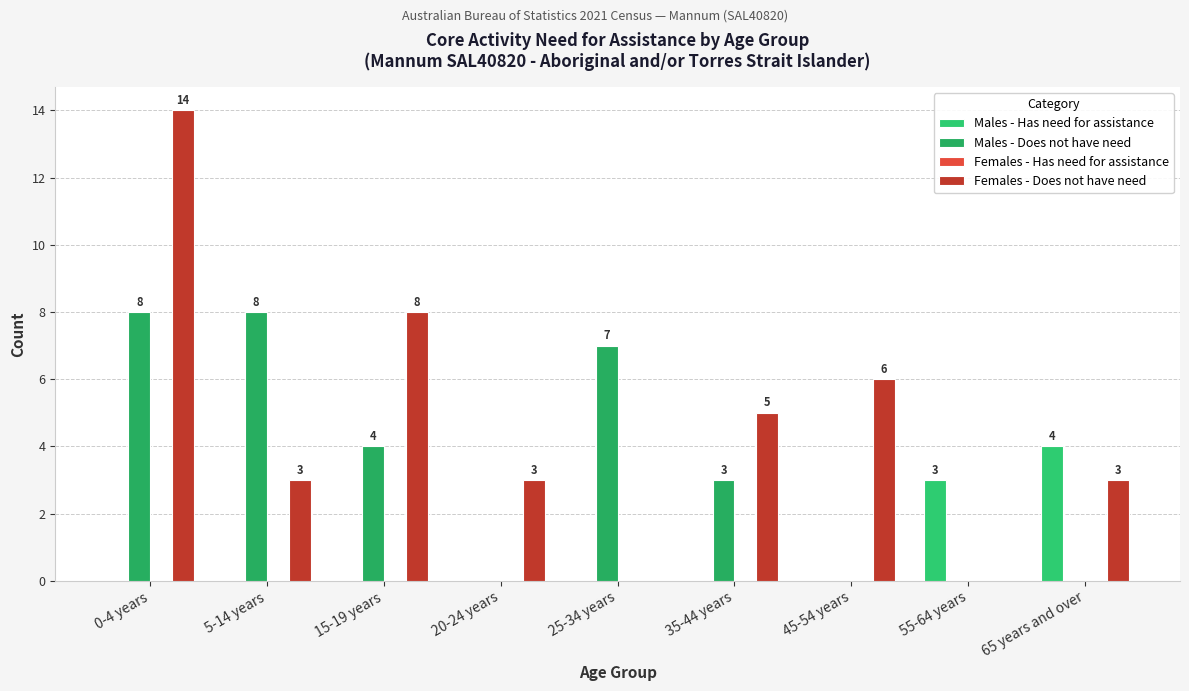

What value does the Males - Does not have need series have at 5-14 years?

8